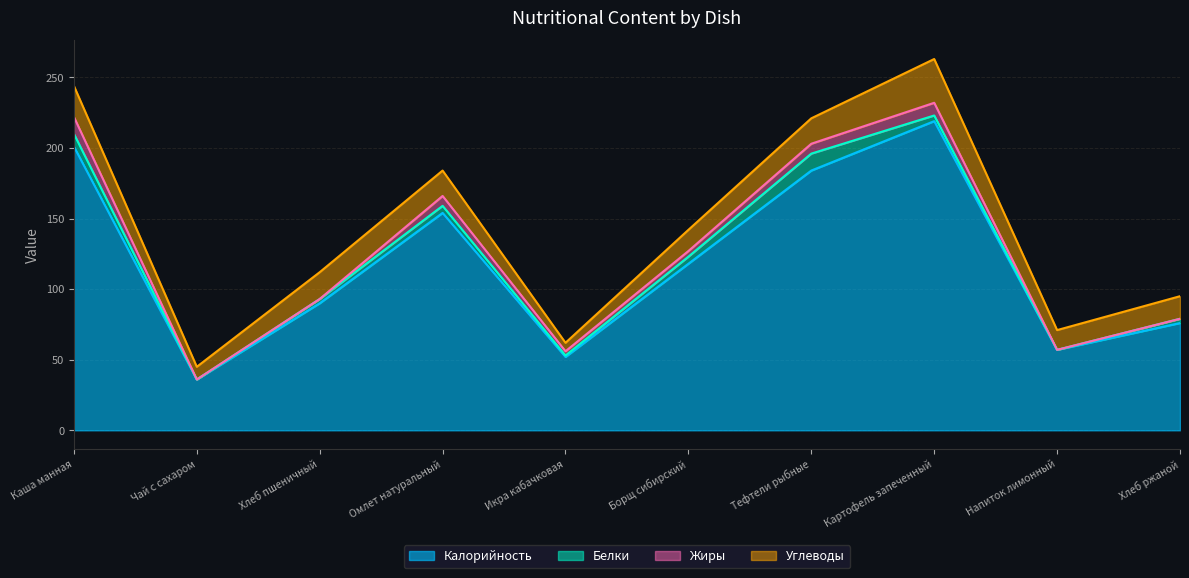

How many lines are shown in the chart?

4